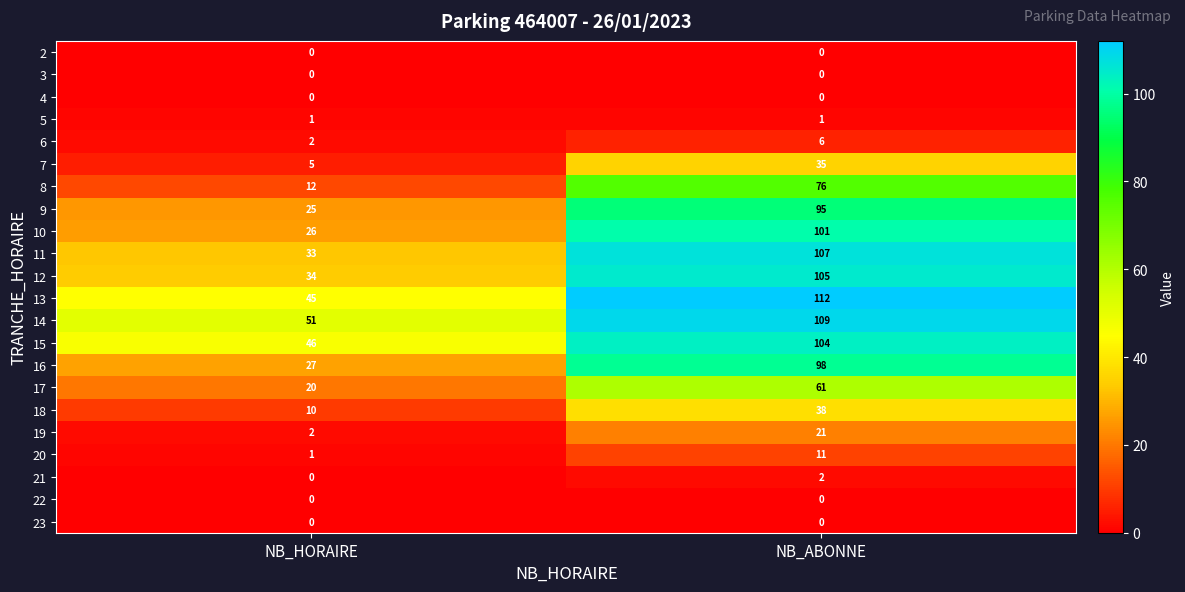

Which series has the largest range (max minus min)?

10